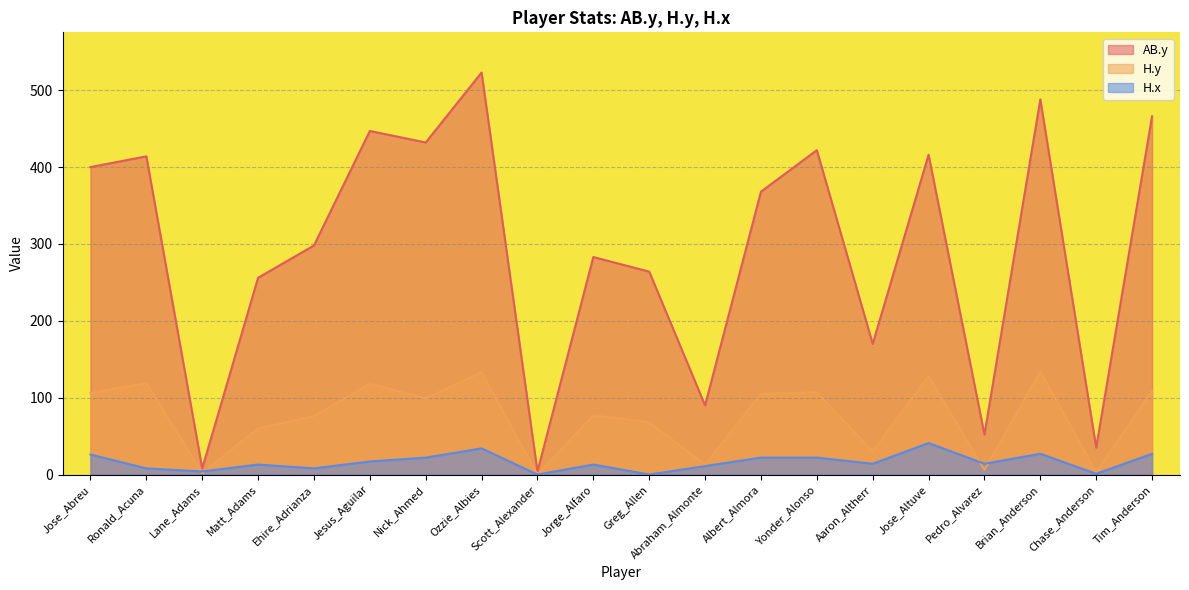

What is the difference between the maximum and minimum values in the AB.y series?

519